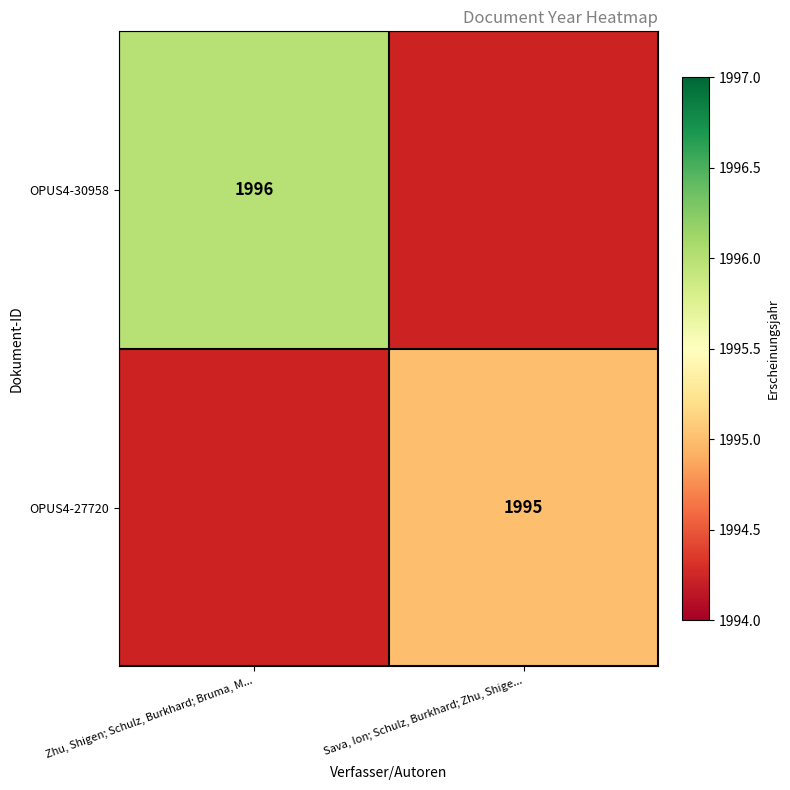

The OPUS4-27720 series shows 3446 at Sava, Ion; Schulz, Burkhard; Zhu, Shige.... True or false?

False